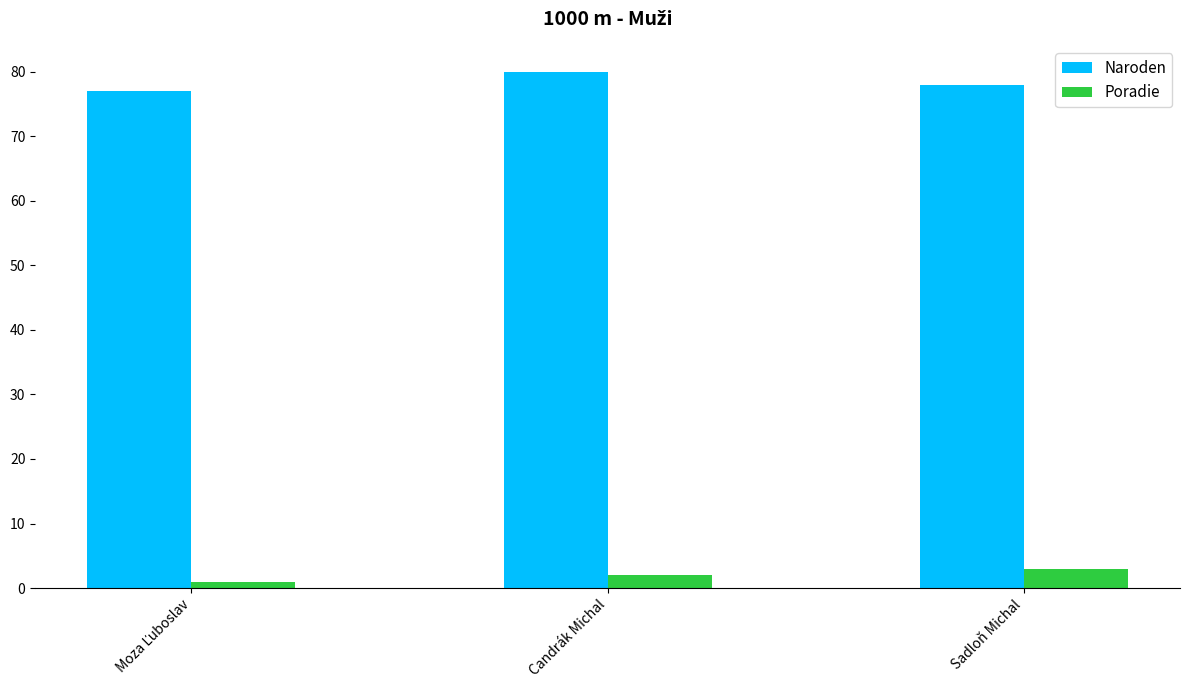

What is the highest value of the Poradie series?

3